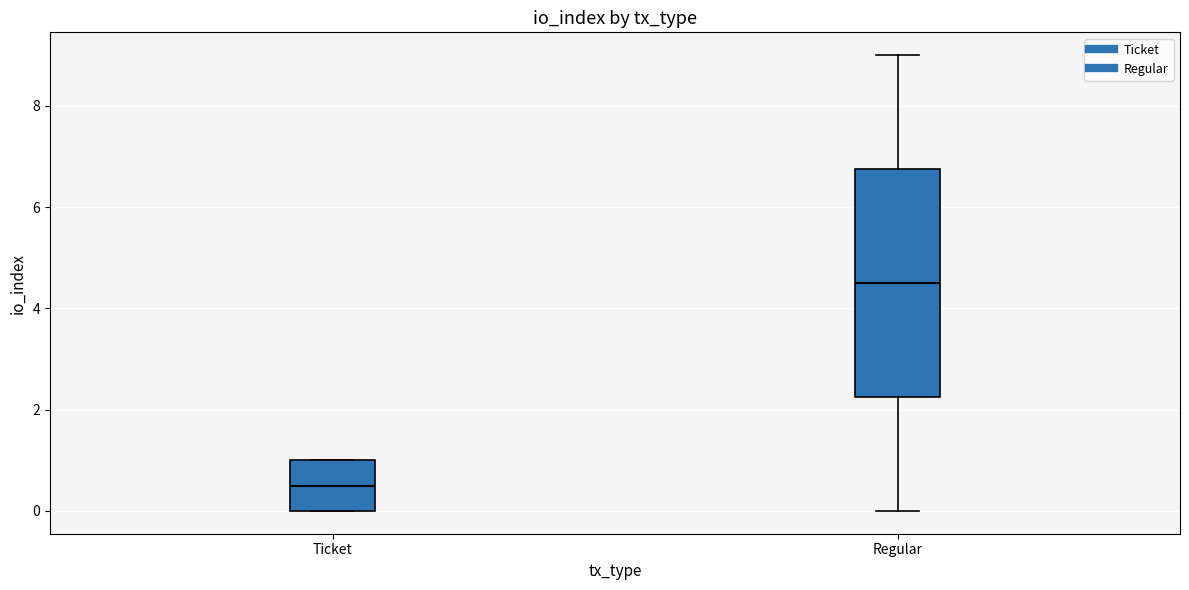

Reading left to right, read every box against the y-axis: the position of its median line, the range the box covers, and the ends of its whiskers. The values are not printed on the chart, so give them approximately, as read against the axis.

Ticket: median 0.6, box 0.0 to 1.0, whiskers 0.0 to 1.0
Regular: median 4.6, box 2.2 to 6.8, whiskers 0.0 to 9.0